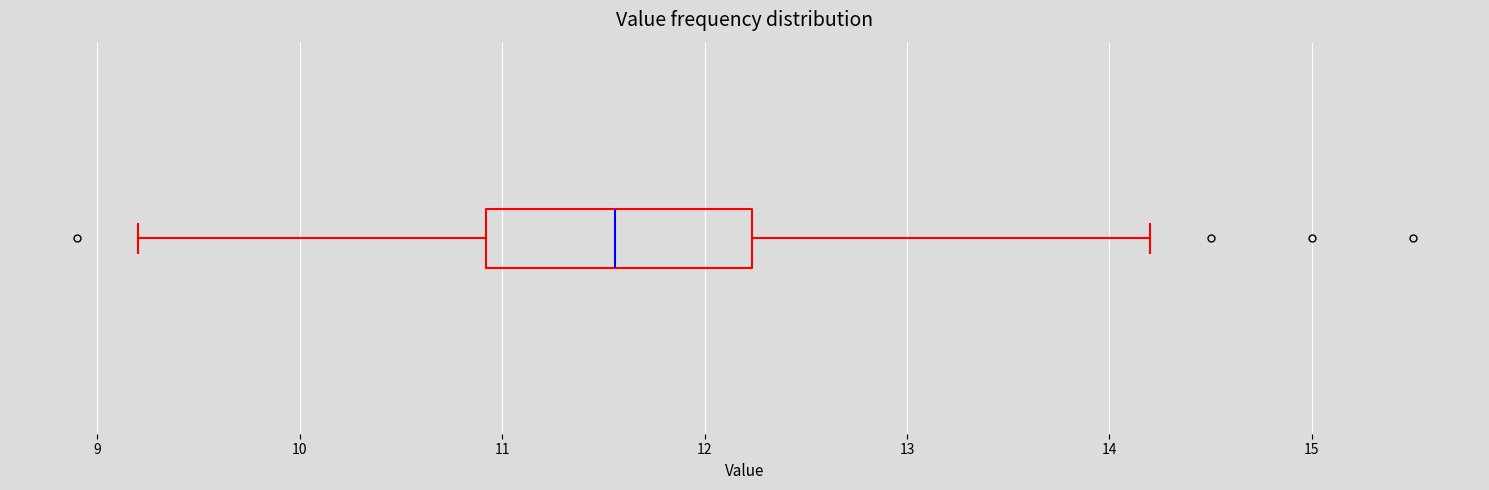

Where is the right edge of the box on the x-axis? The values are not printed on the chart, so give them approximately, as read against the axis.

12.2